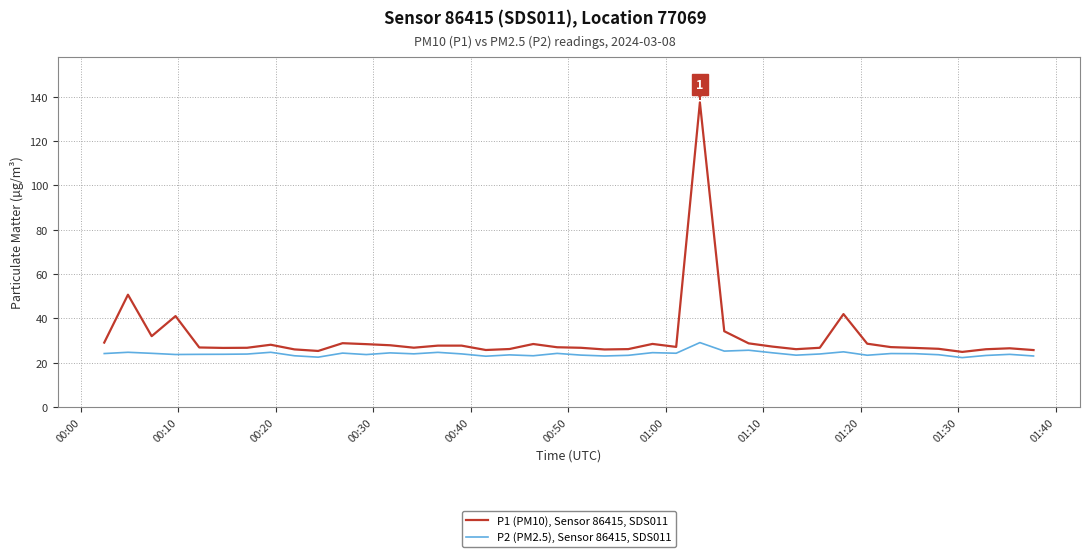

What is the minimum value for P2 (PM2.5), Sensor 86415, SDS011?

22.3